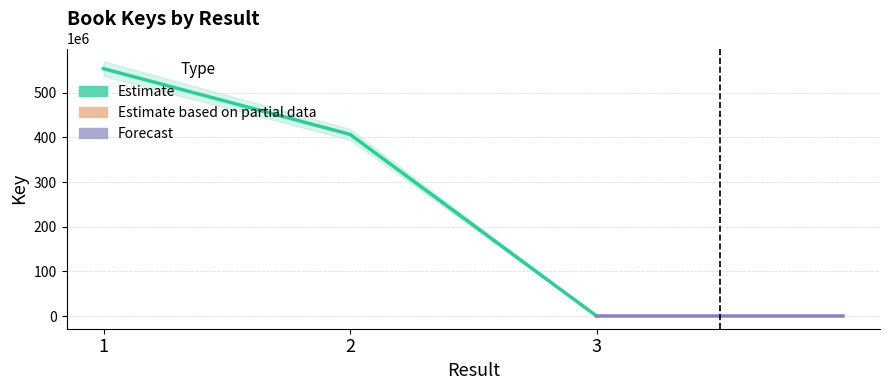

What is the sum of the Key_hi2 values at 2 and 3?

407347713